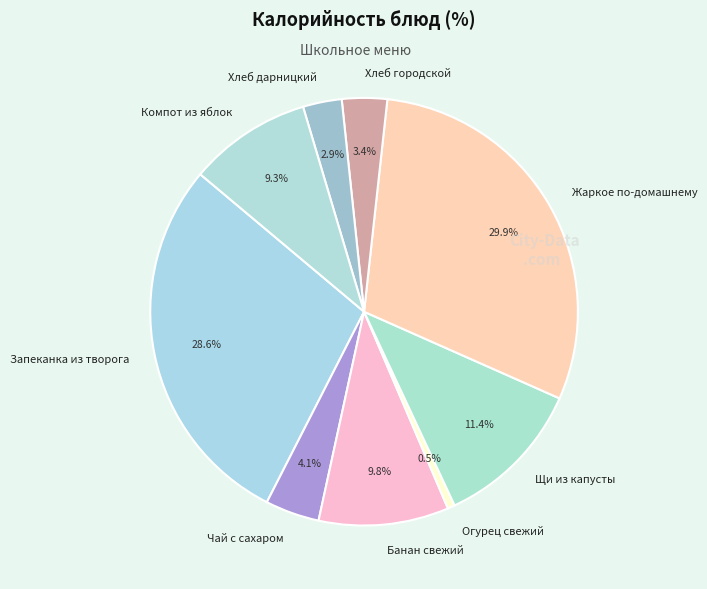

To the nearest percent, what is the average slice percentage?

11%